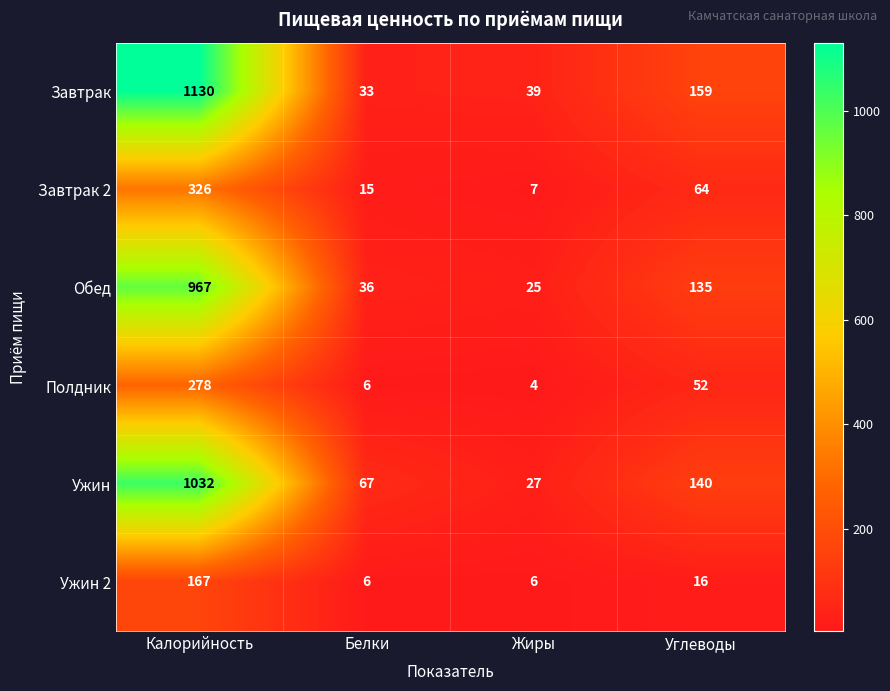

Count the number of data series in this chart.

6